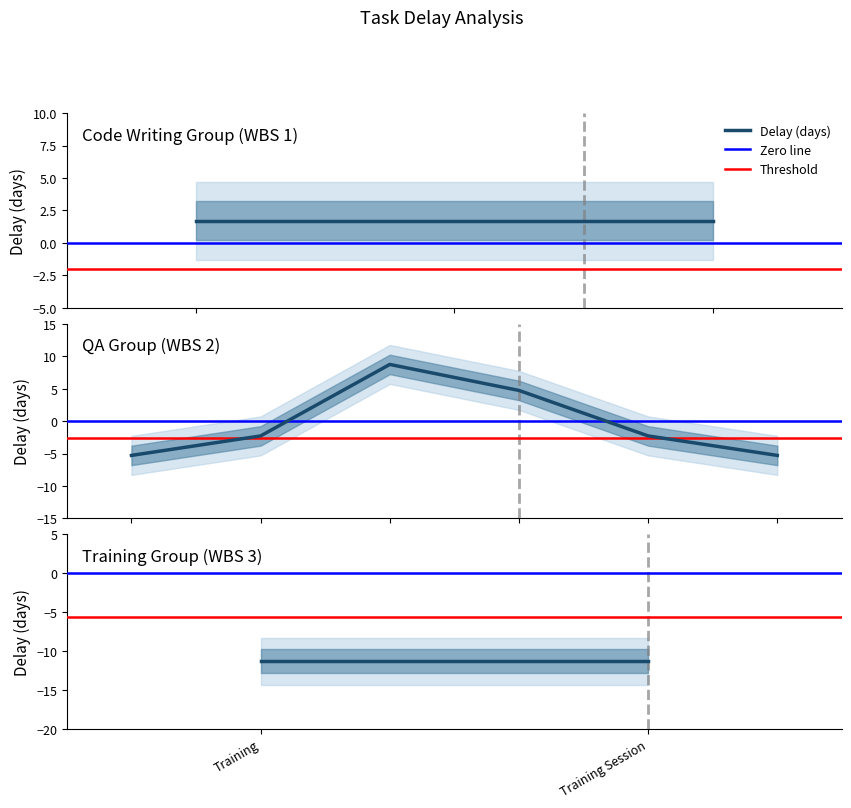

What is the label of the 2nd point from the right?

Training